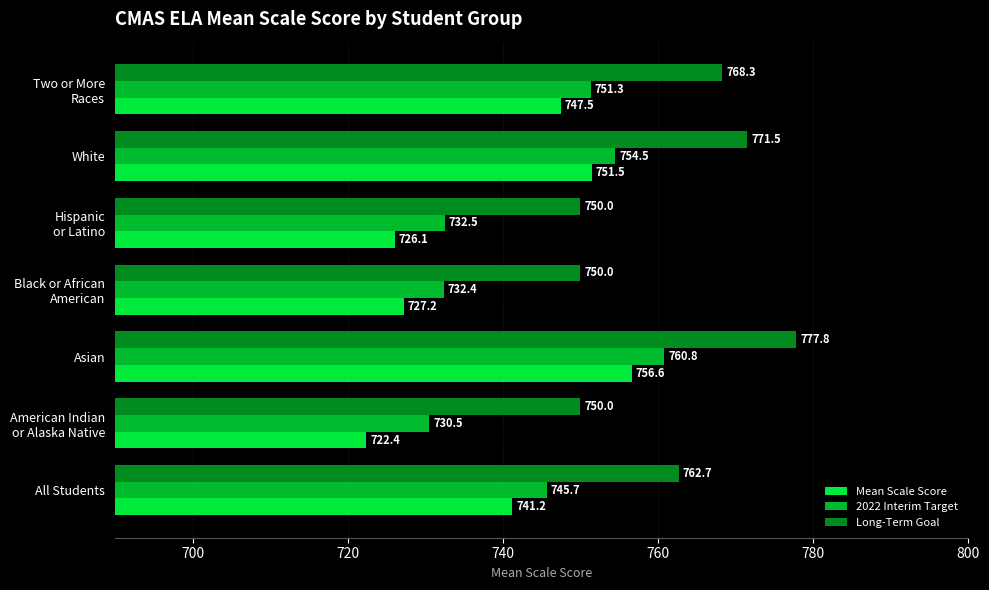

At how many categories does at least one series exceed 772?

1